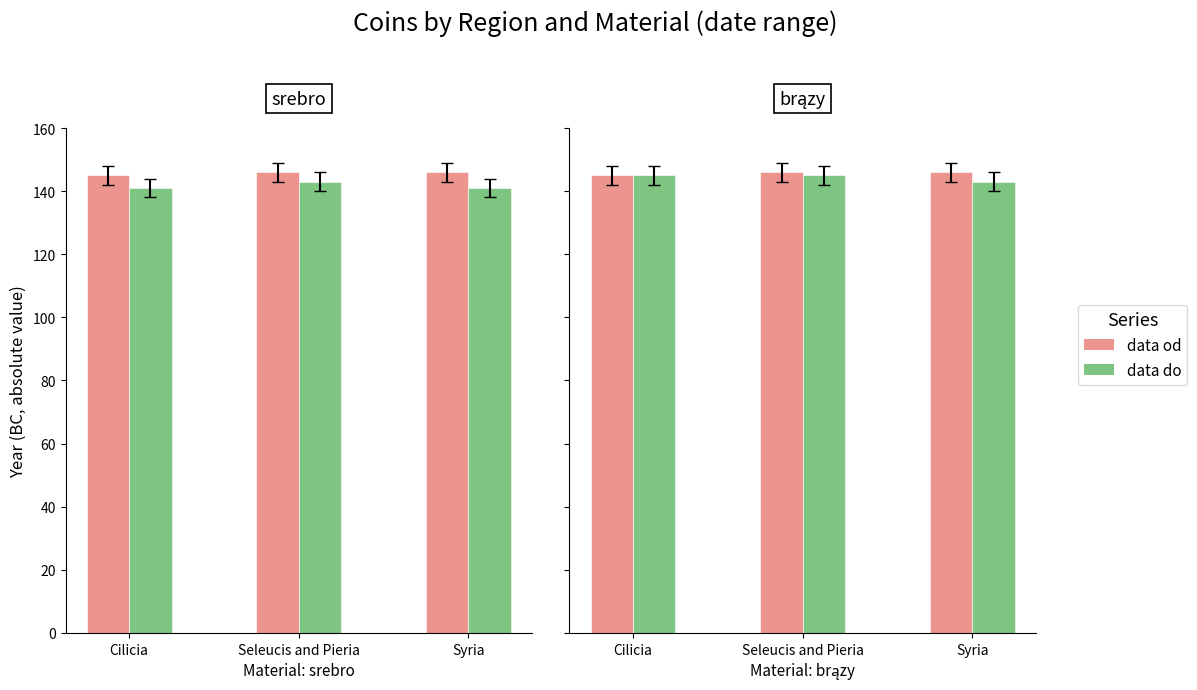

At which category does the chart reach its peak across all series?

Seleucis and Pieria